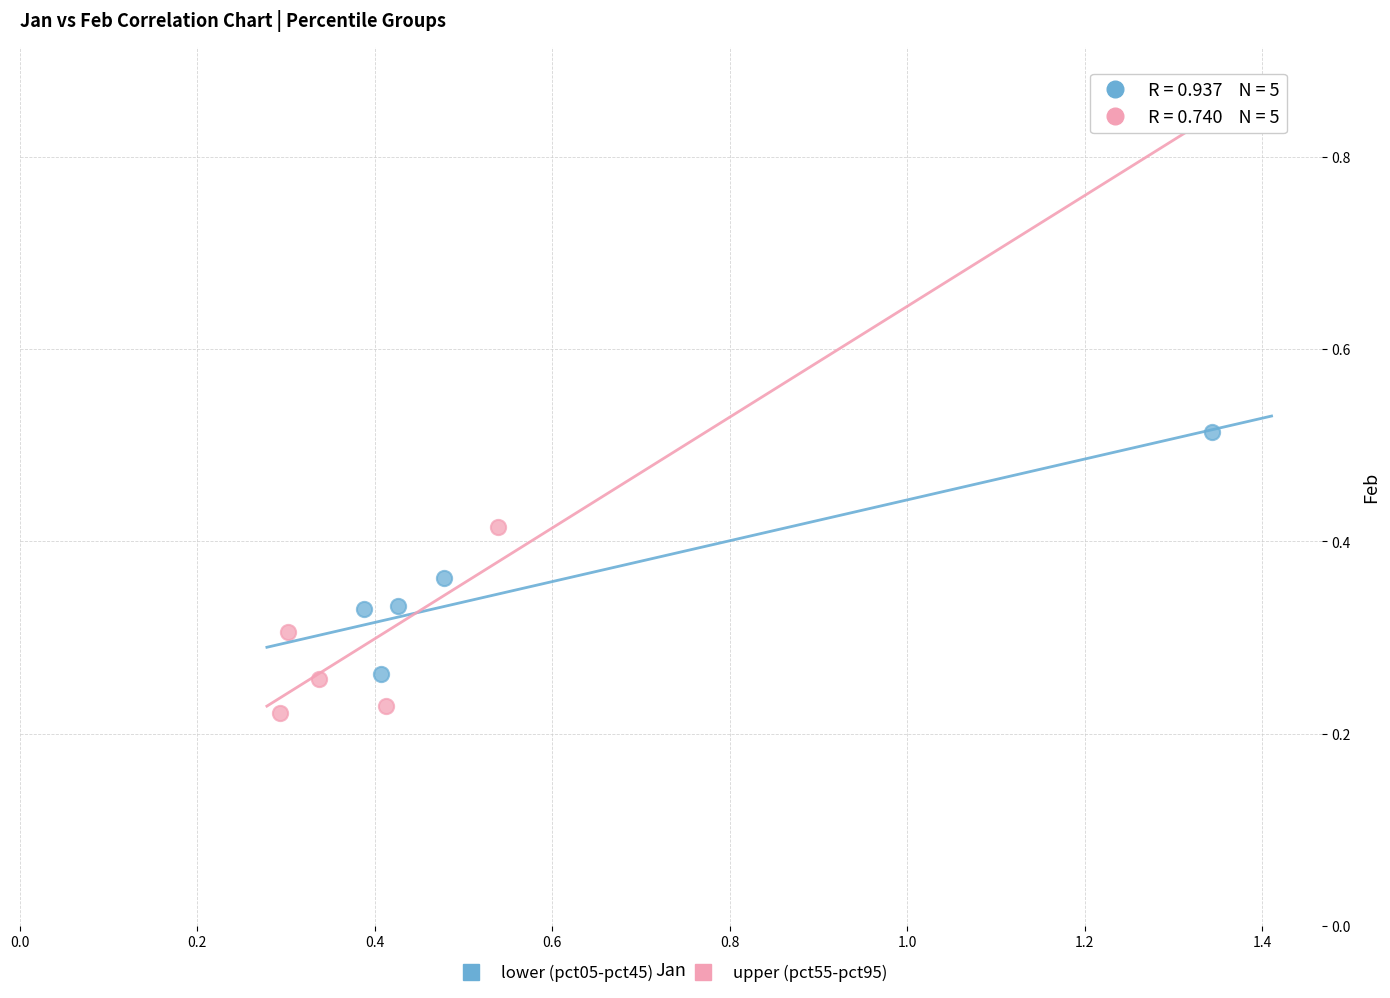

Which series reaches the maximum Y coordinate?

lower (pct05-pct45)